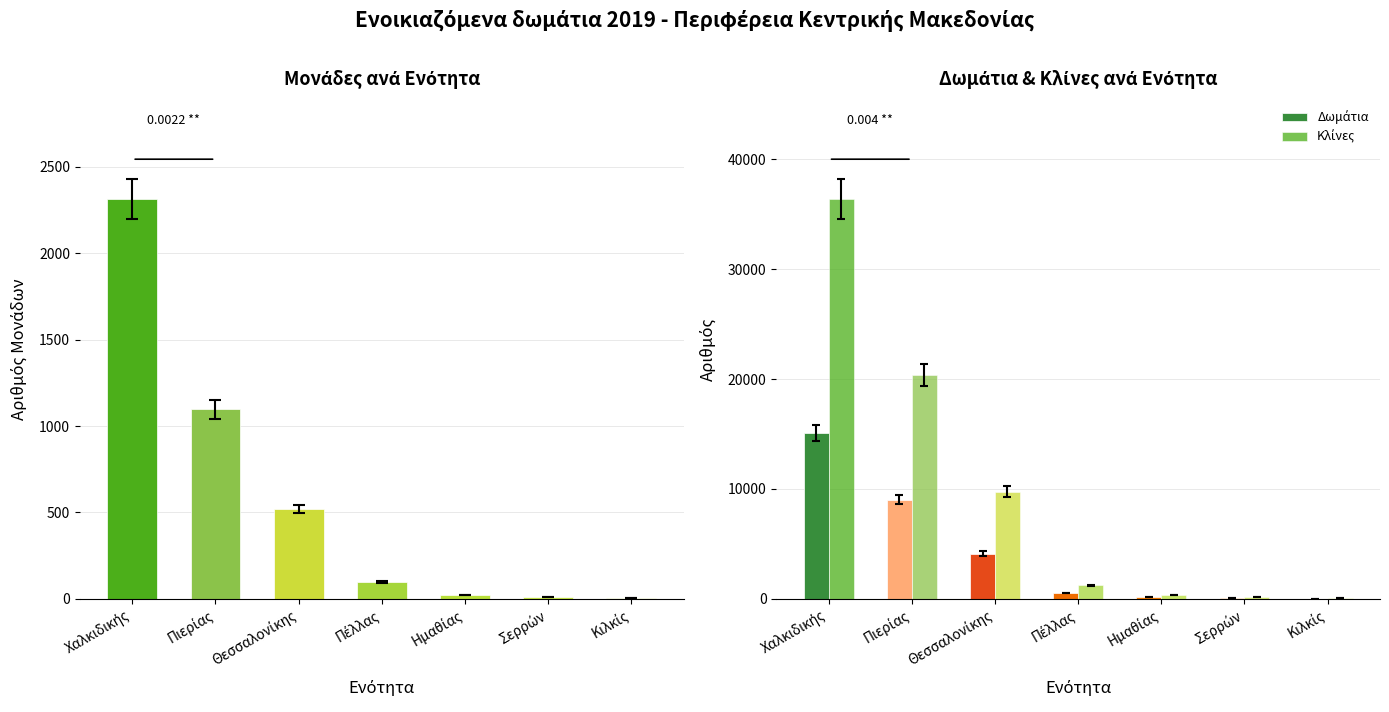

Reading left to right, extract all data points from this chart.

Μονάδες: 2312	1097	520	97	23	12	4
Δωμάτια: 15108	9041	4109	546	151	83	23
Κλίνες: 36362	20367	9751	1223	345	178	61